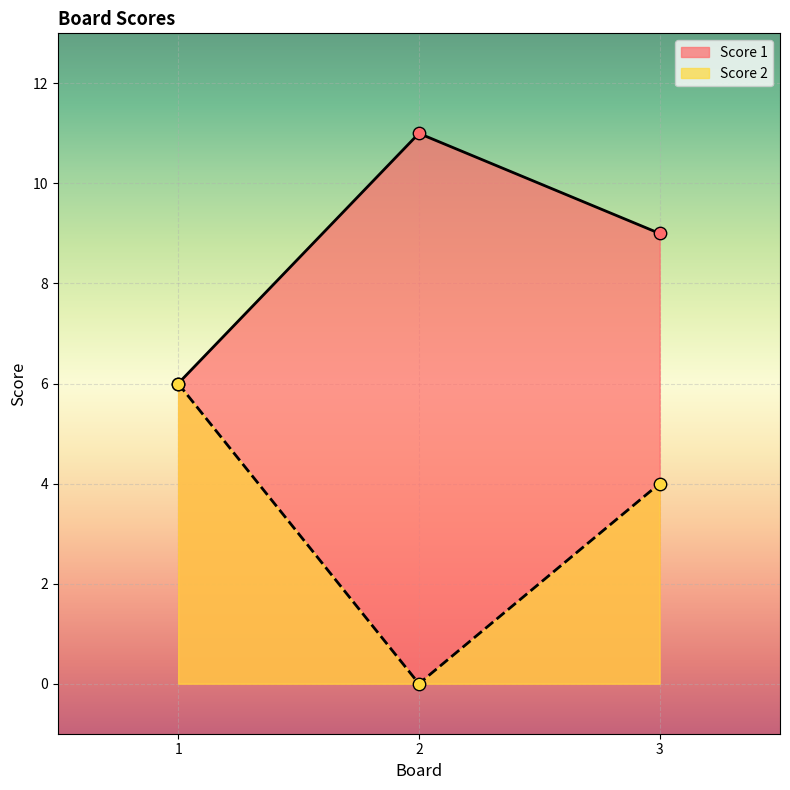

Which series reaches the minimum Y coordinate?

Score 2